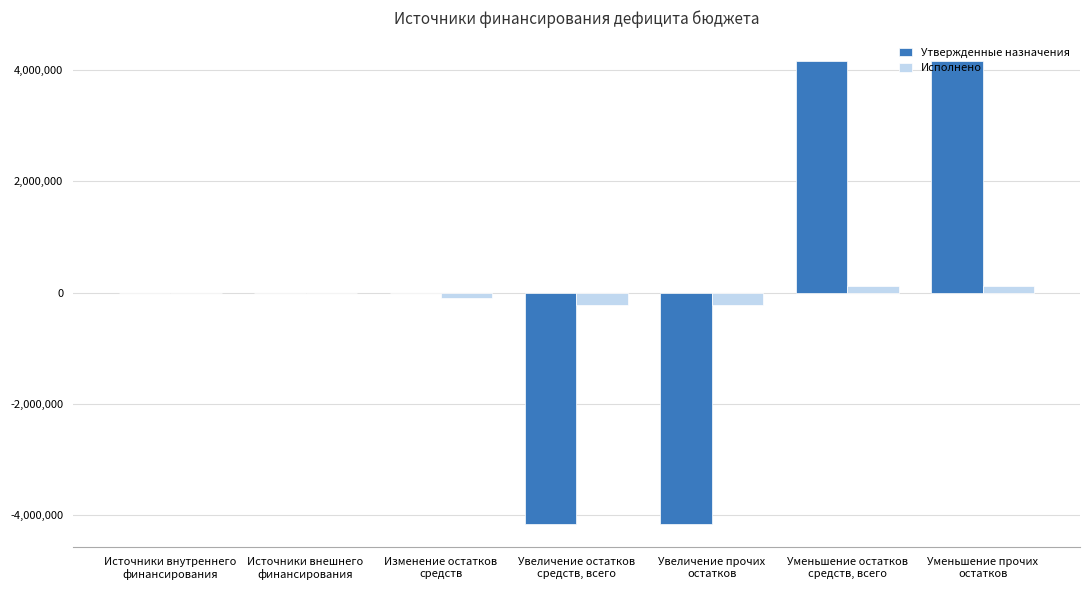

Reading right to left, what are all the values shown in this chart?

Утвержденные назначения: 4166911.0	4166911.0	-4166911.0	-4166911.0	0.0	0.0	0.0
Исполнено: 122633.7	122633.7	-223156.0	-223156.0	-100522.2	0.0	0.0